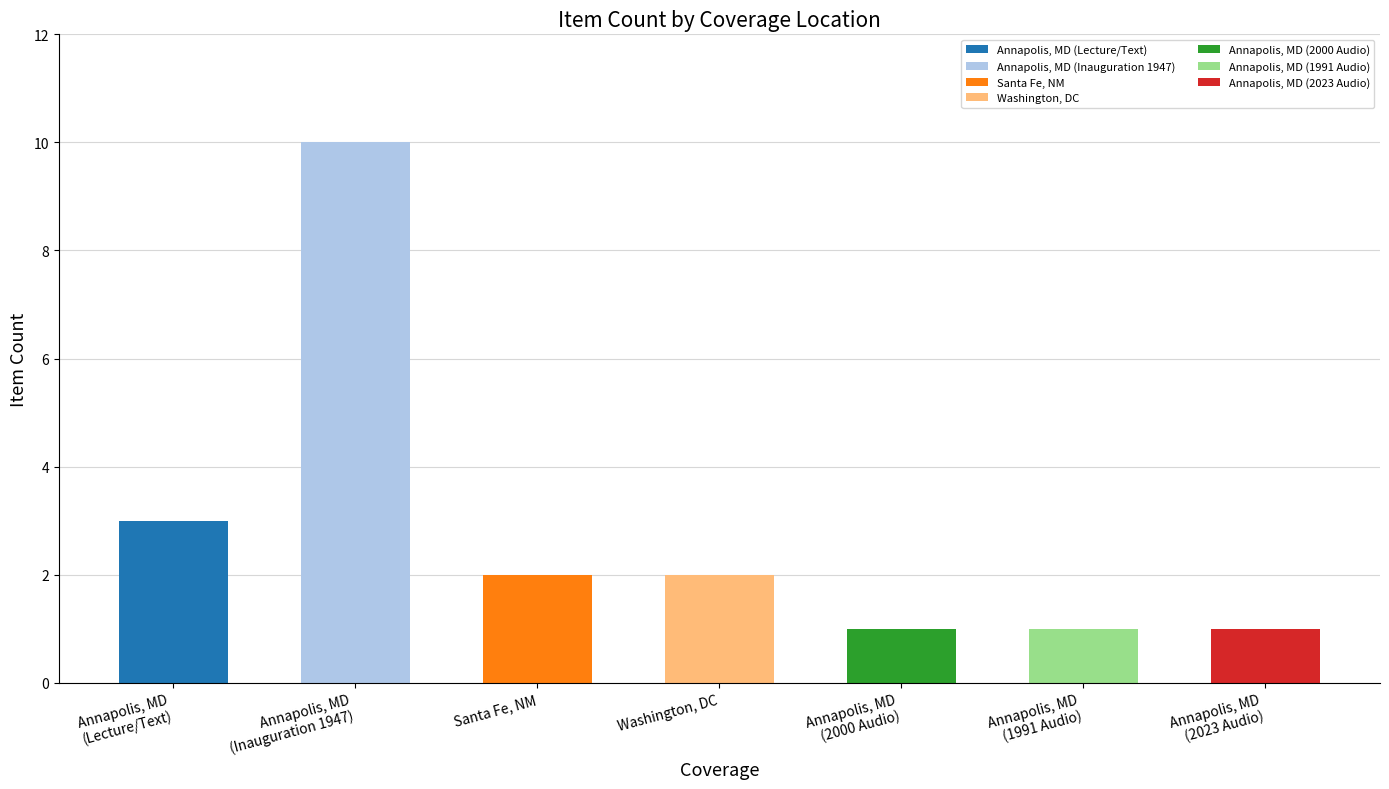

True or false: the data shows 16 at Annapolis, MD (1947).

False